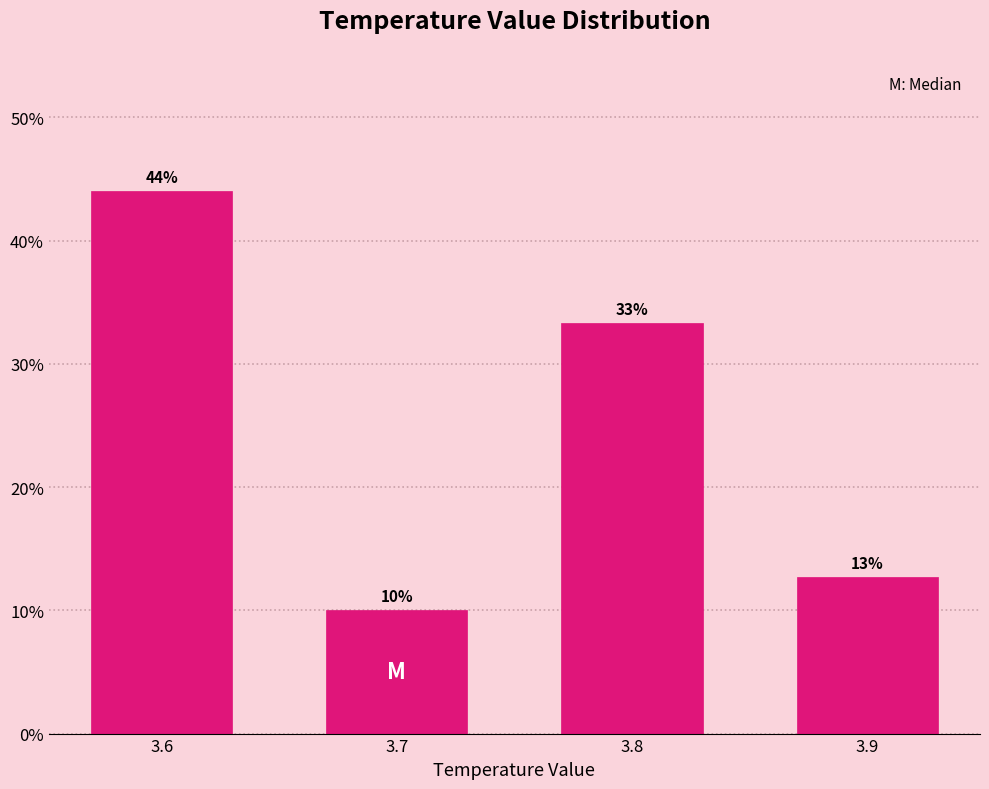

True or false: the data shows 16.5 at 3.9.

False